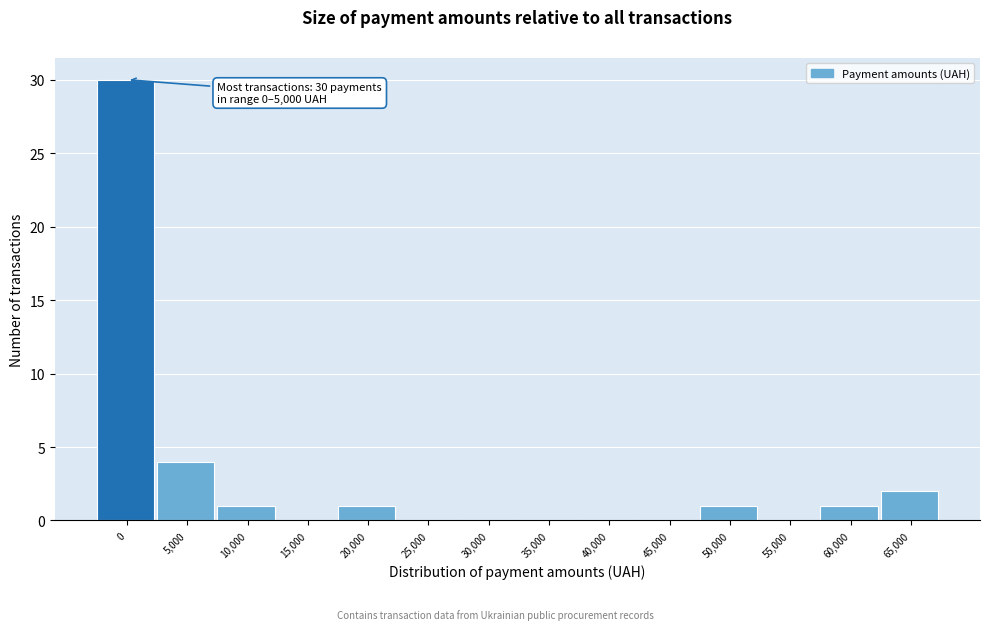

Reading left to right, extract all data points from this chart.

0=30	5,000=4	10,000=1	15,000=0	20,000=1	25,000=0	30,000=0	35,000=0	40,000=0	45,000=0	50,000=1	55,000=0	60,000=1	65,000=2